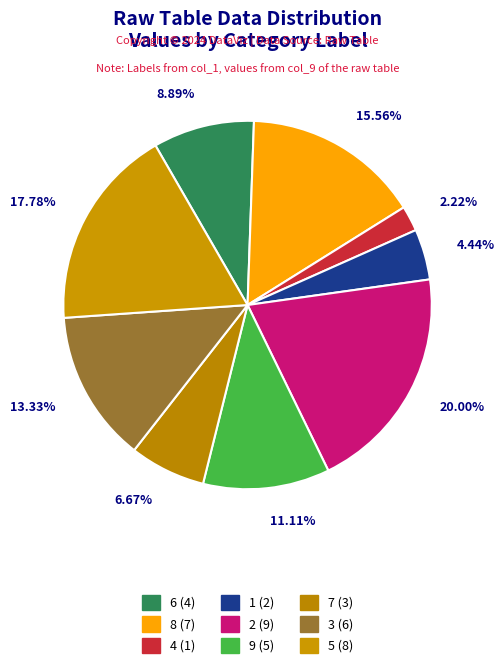

Is 9 the majority of the pie?

No